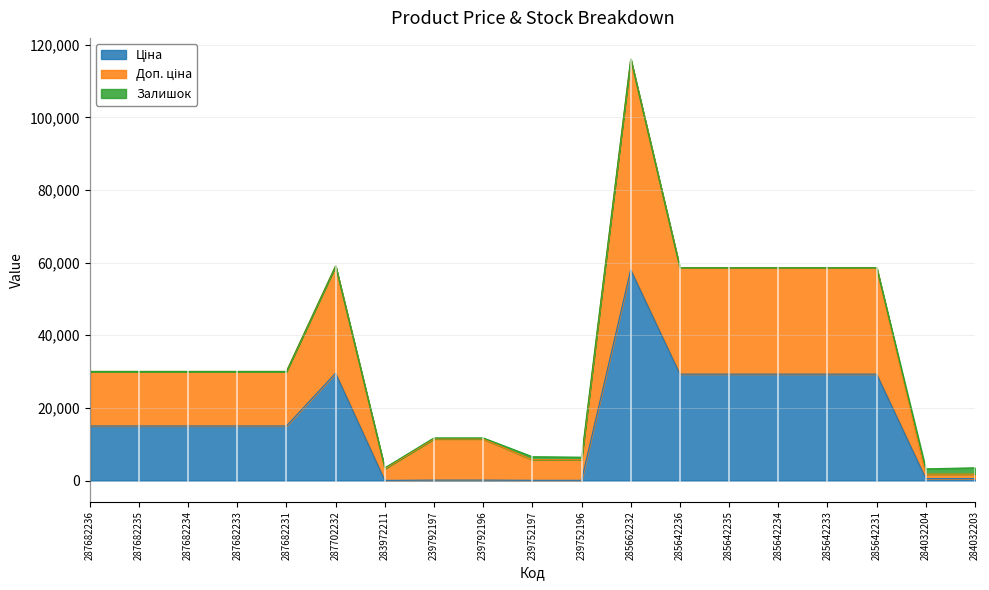

What is the difference between the second highest and minimum values in the Ціна series?

29516.9